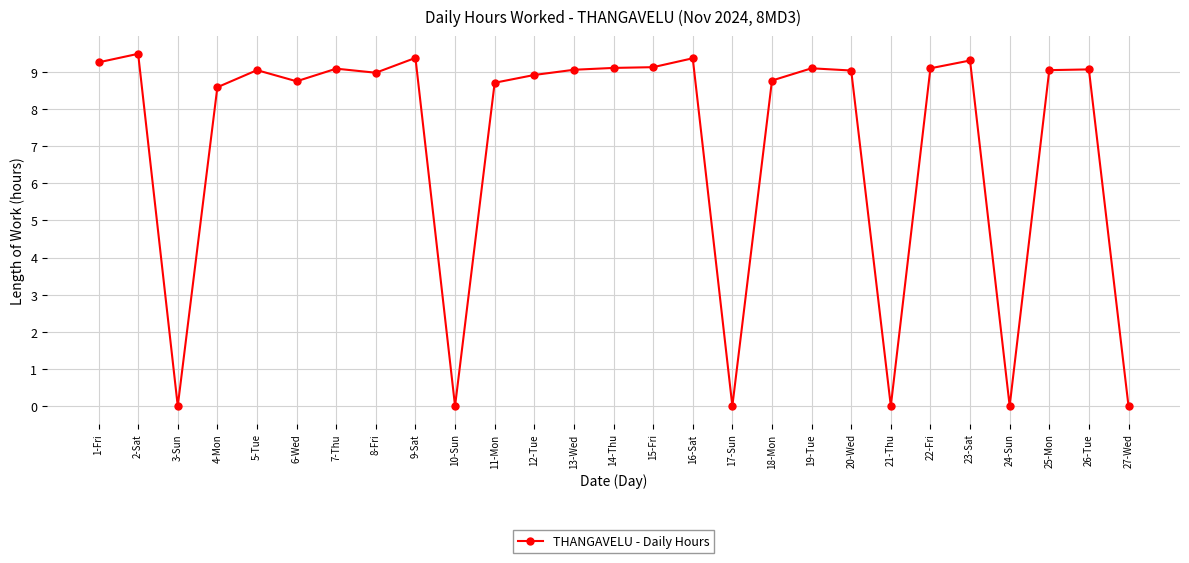

True or false: the data shows 9.0 at 20-Wed.

True